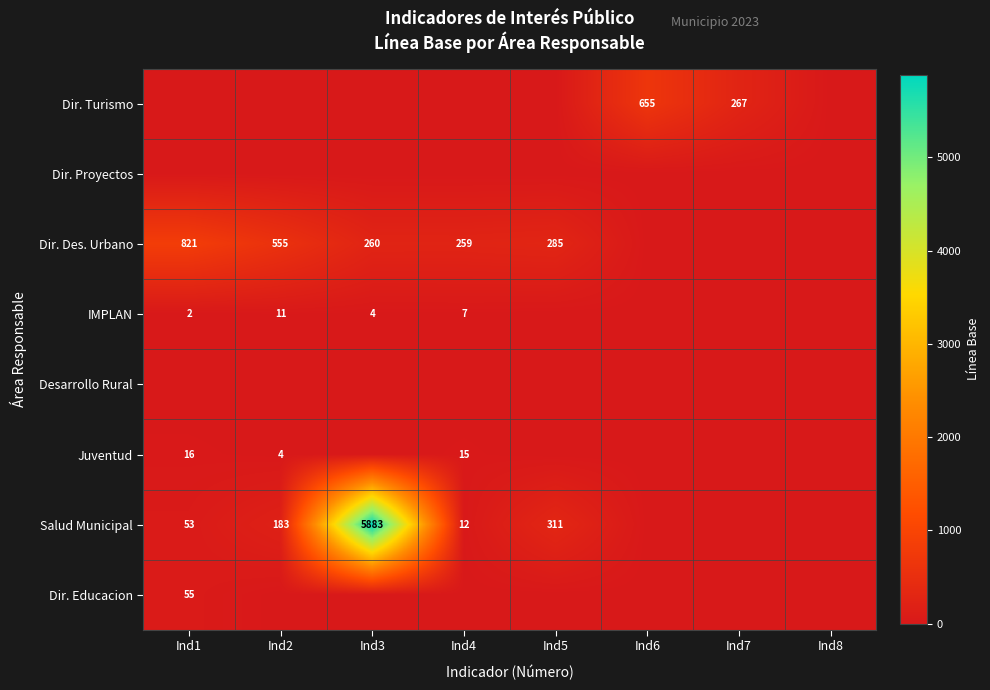

Is it true that IMPLAN equals 16 at Ind2?

False